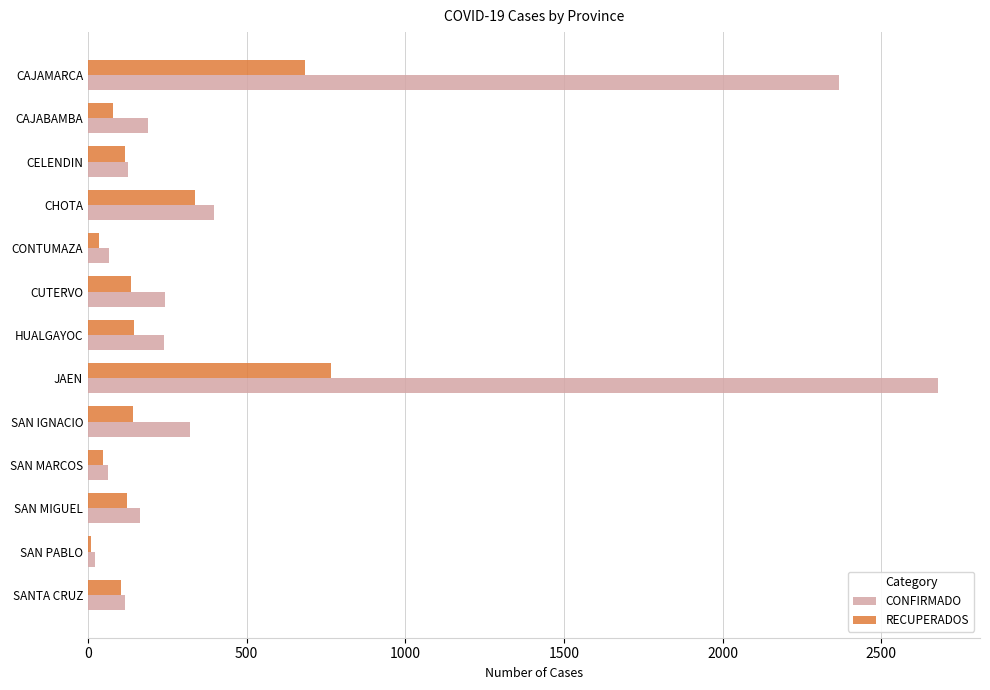

Which series has the largest total across all categories?

CONFIRMADO